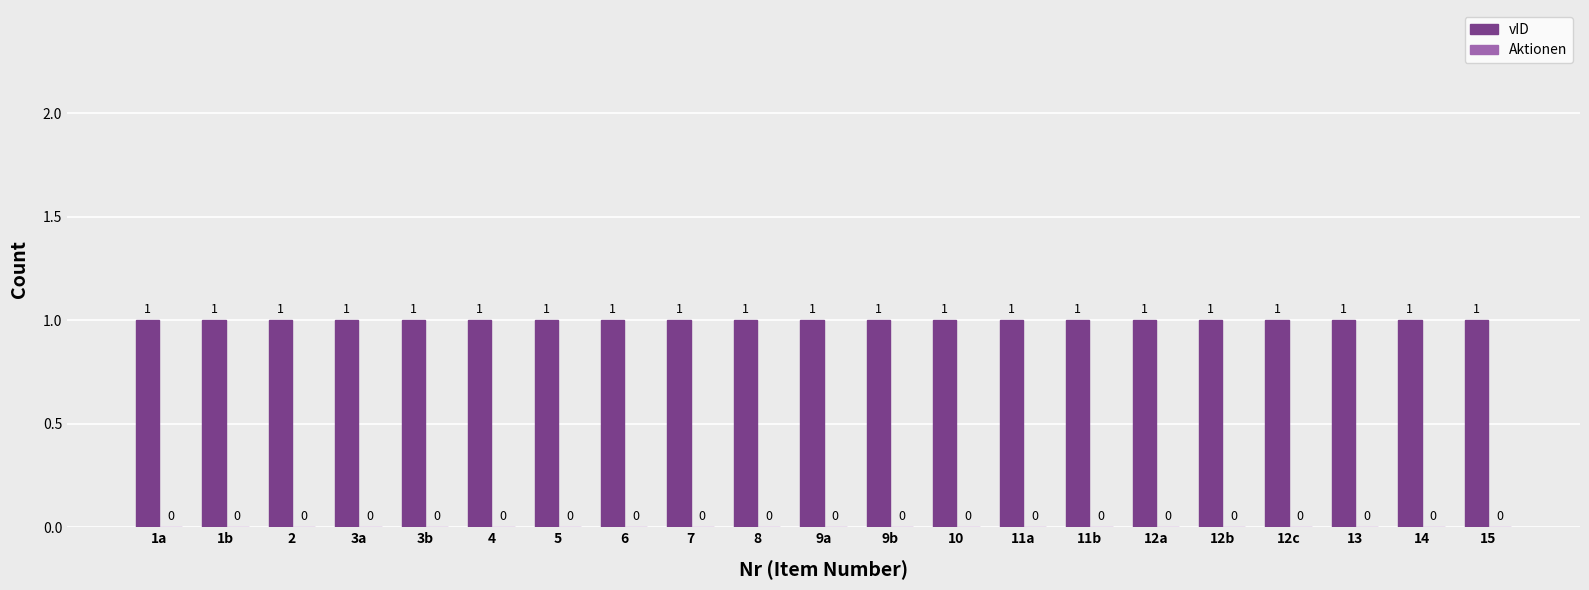

List the labels in order of vID value, largest first.

1a, 1b, 2, 3a, 3b, 4, 5, 6, 7, 8, 9a, 9b, 10, 11a, 11b, 12a, 12b, 12c, 13, 14, 15